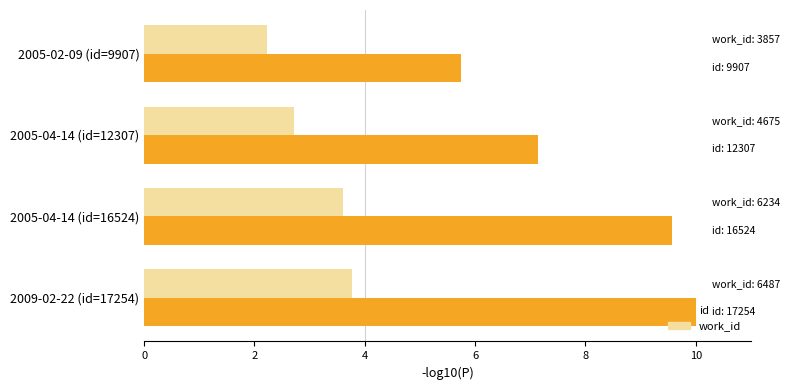

True or false: id has a value of 5.7 at 2005-02-09 (id=9907).

True